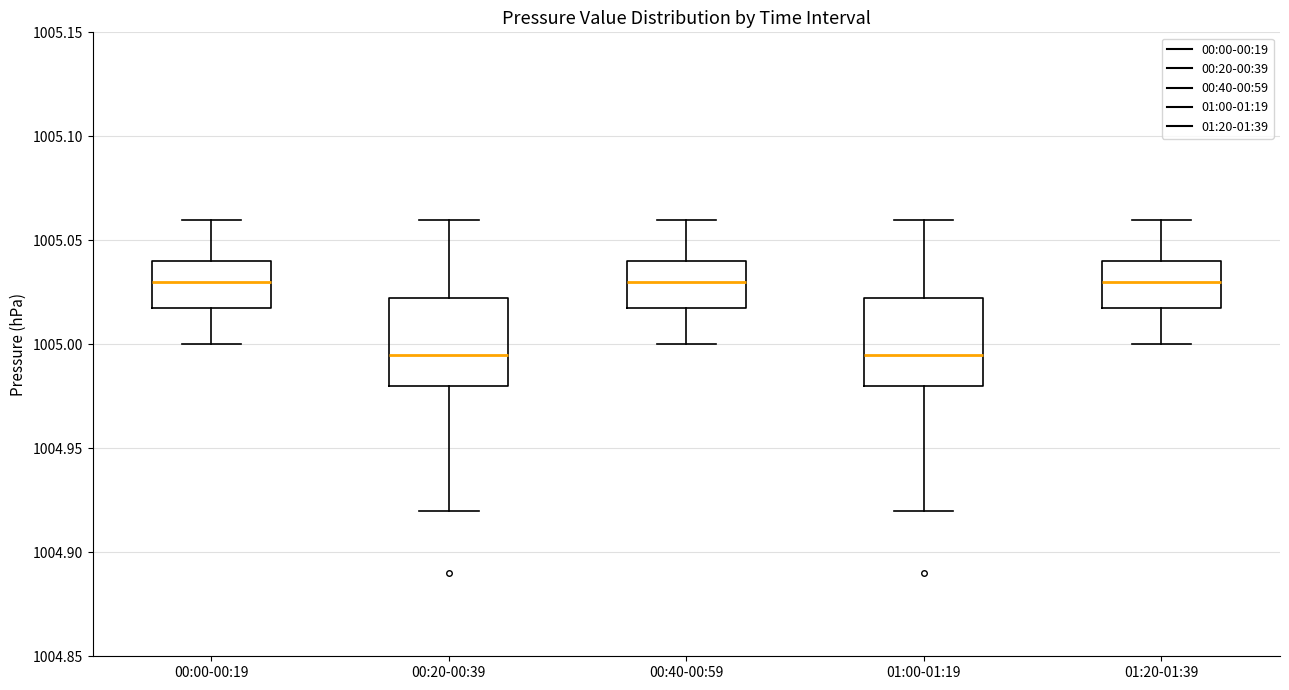

Reading left to right, read every box against the y-axis: the position of its median line, the range the box covers, and the ends of its whiskers. The values are not printed on the chart, so give them approximately, as read against the axis.

00:00-00:19: median 1005.030, box 1005.020 to 1005.040, whiskers 1005.000 to 1005.060
00:20-00:39: median 1004.995, box 1004.980 to 1005.025, whiskers 1004.920 to 1005.060
00:40-00:59: median 1005.030, box 1005.020 to 1005.040, whiskers 1005.000 to 1005.060
01:00-01:19: median 1004.995, box 1004.980 to 1005.025, whiskers 1004.920 to 1005.060
01:20-01:39: median 1005.030, box 1005.020 to 1005.040, whiskers 1005.000 to 1005.060